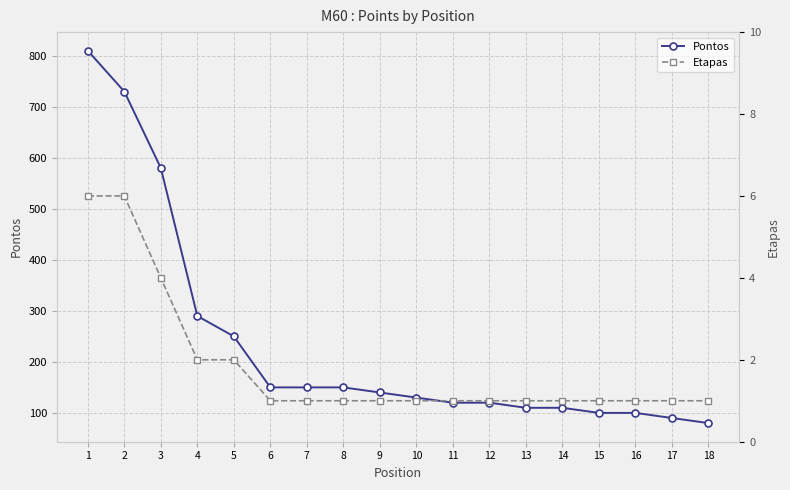

Where is Etapas nearest to the value 3?

3